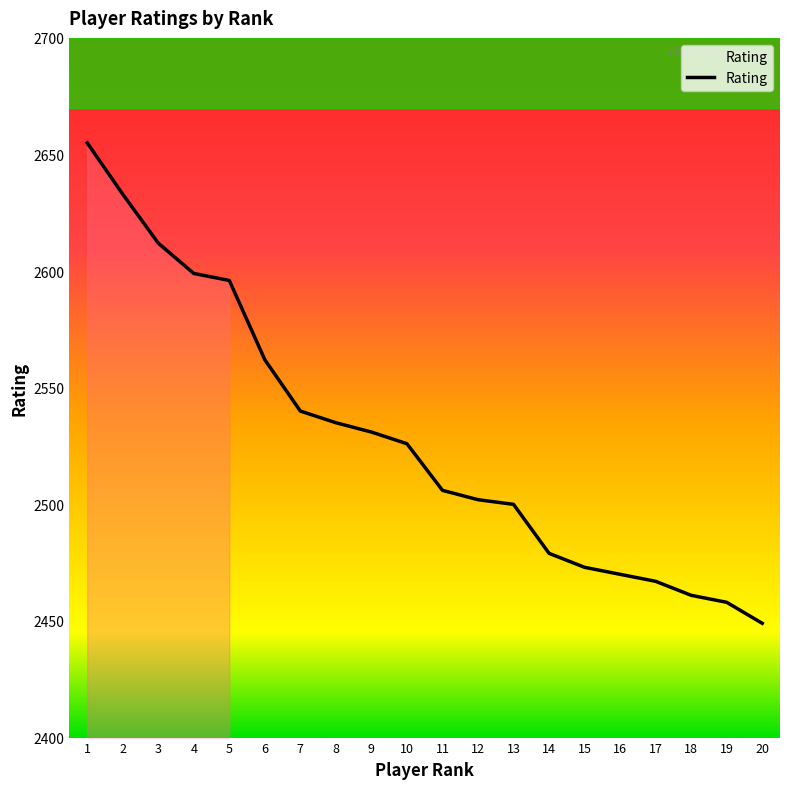

What is the change in value from 7 to 14?

-61